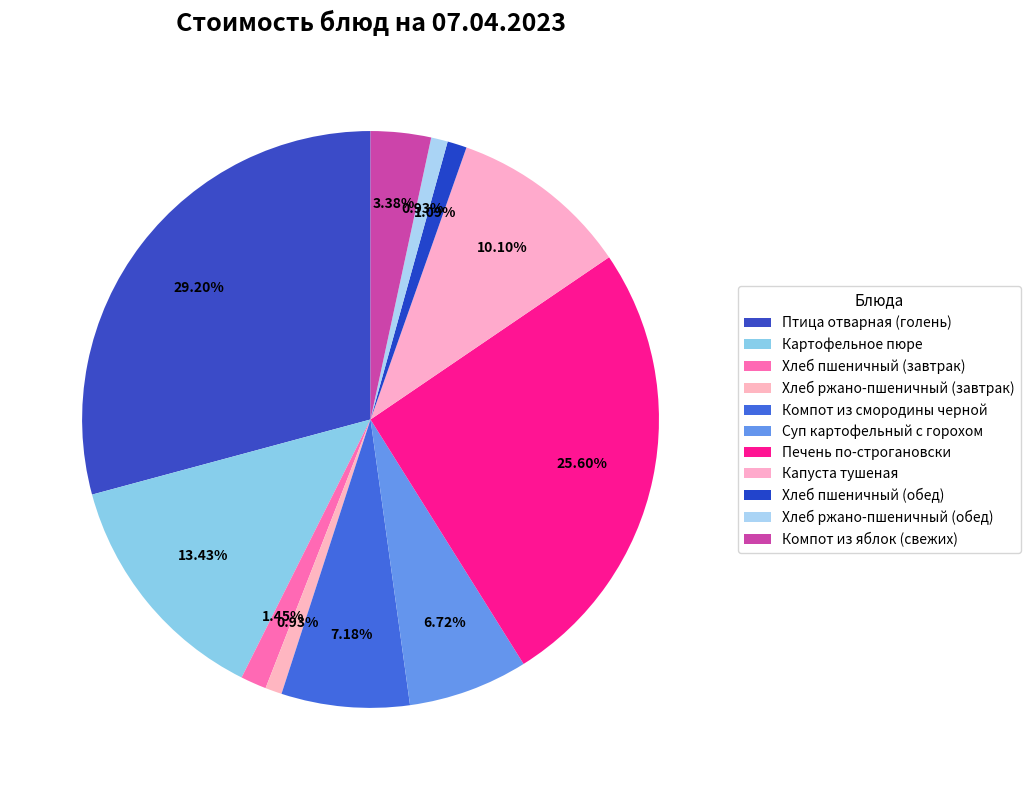

To the nearest percent, what percentage of the pie is Картофельное пюре?

13%